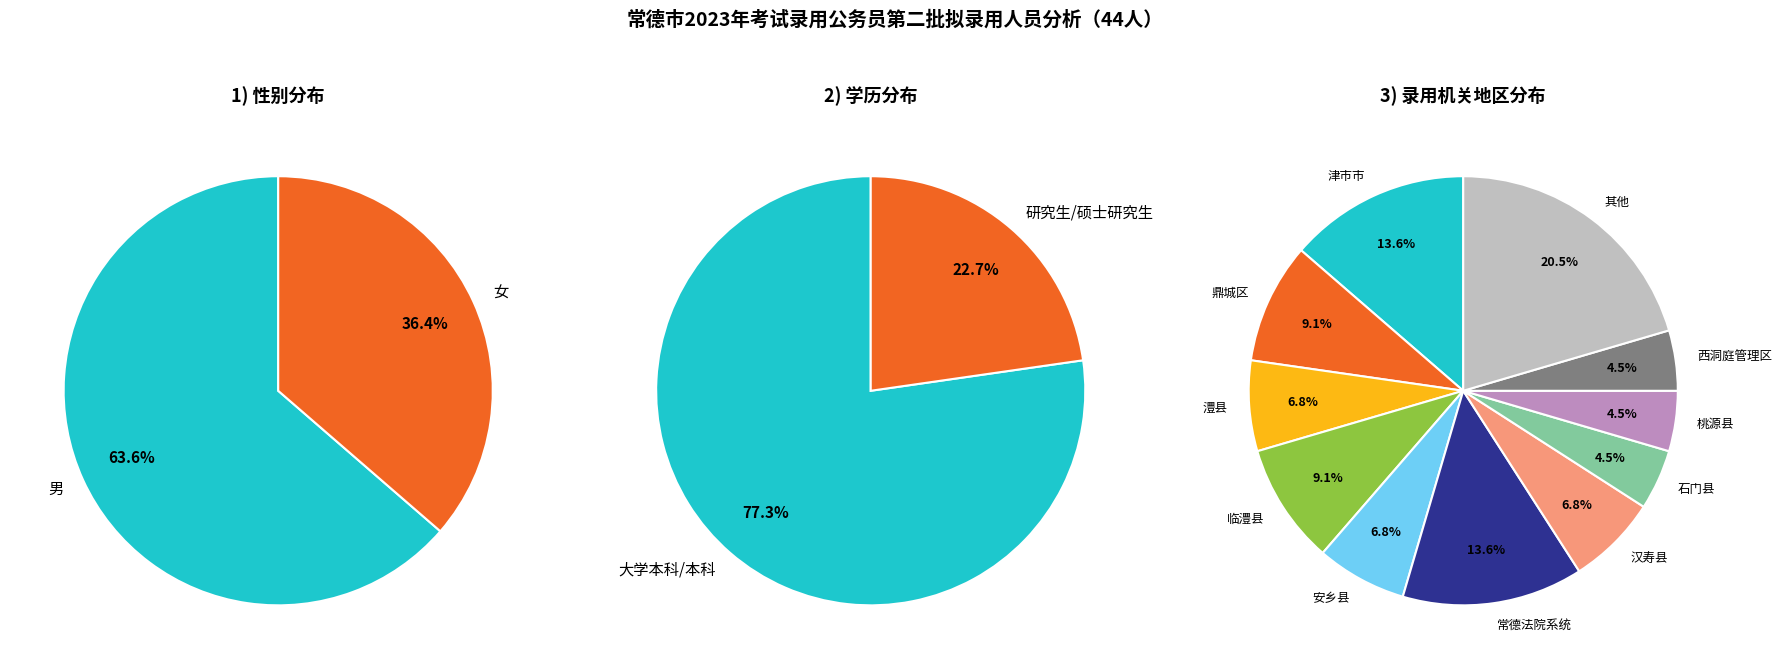

Which series has the largest range (max minus min)?

学历分布_本科